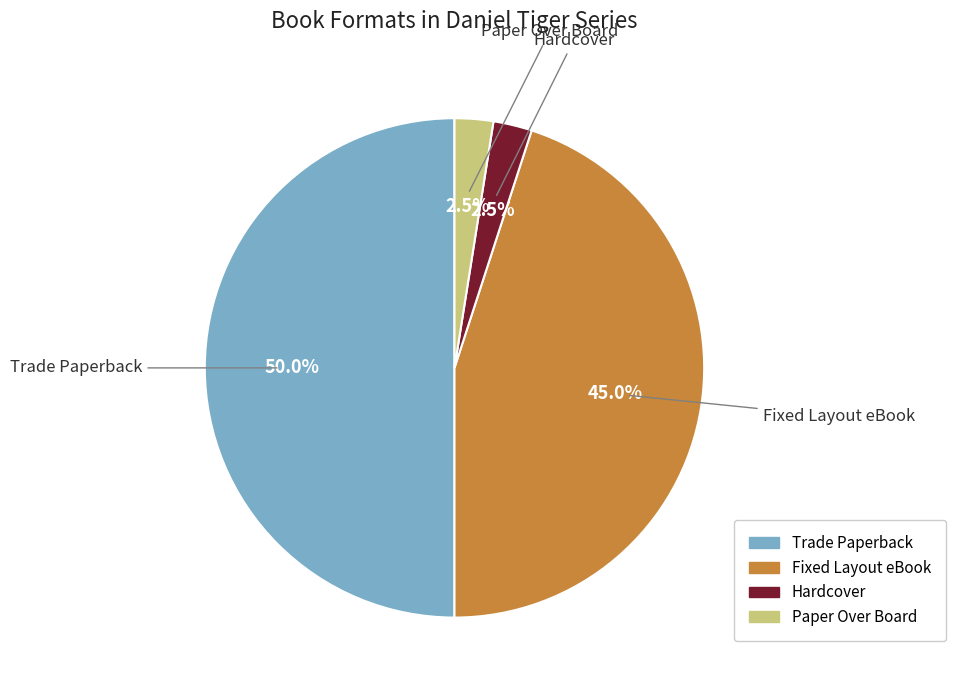

Does Paper Over Board account for over 50% of the chart?

No